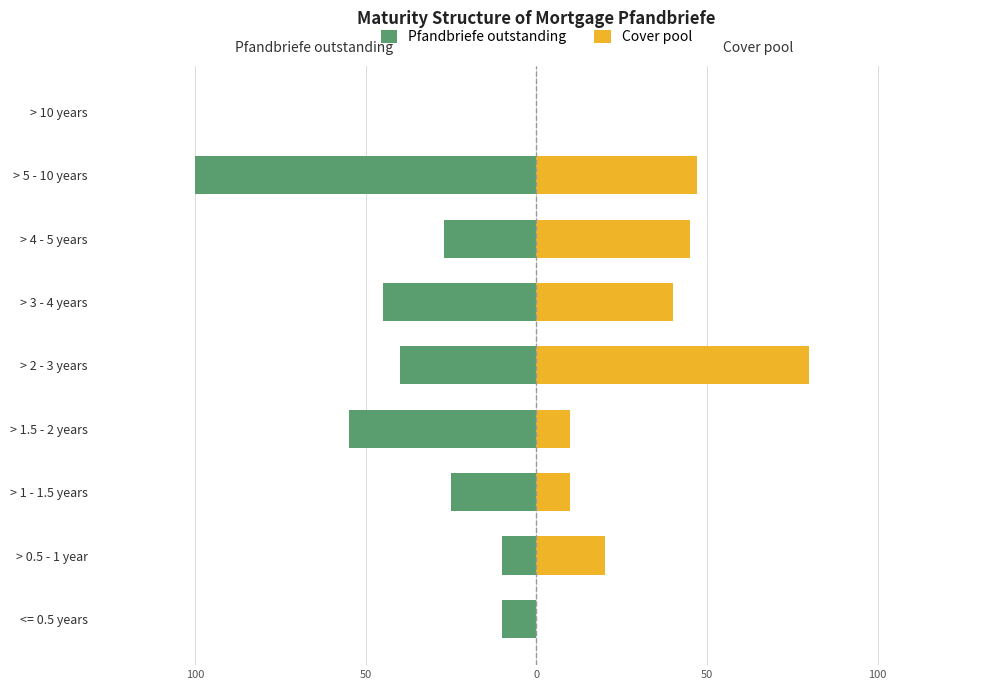

Which series has the widest spread of values?

Pfandbriefe outstanding